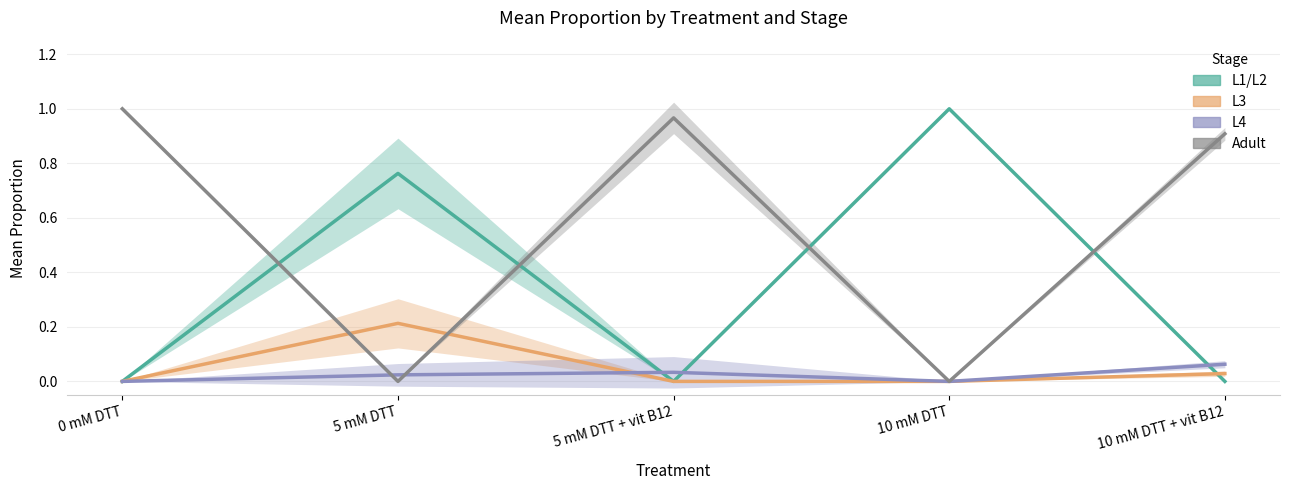

What is the approximate value of L1/L2 at 10 mM DTT?

1.0